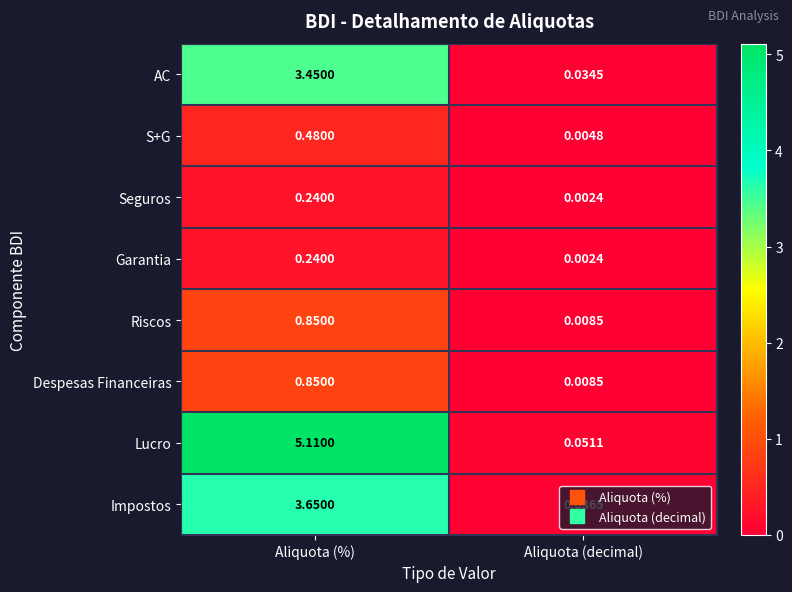

At which category is the sum across all series the highest?

Aliquota (%)